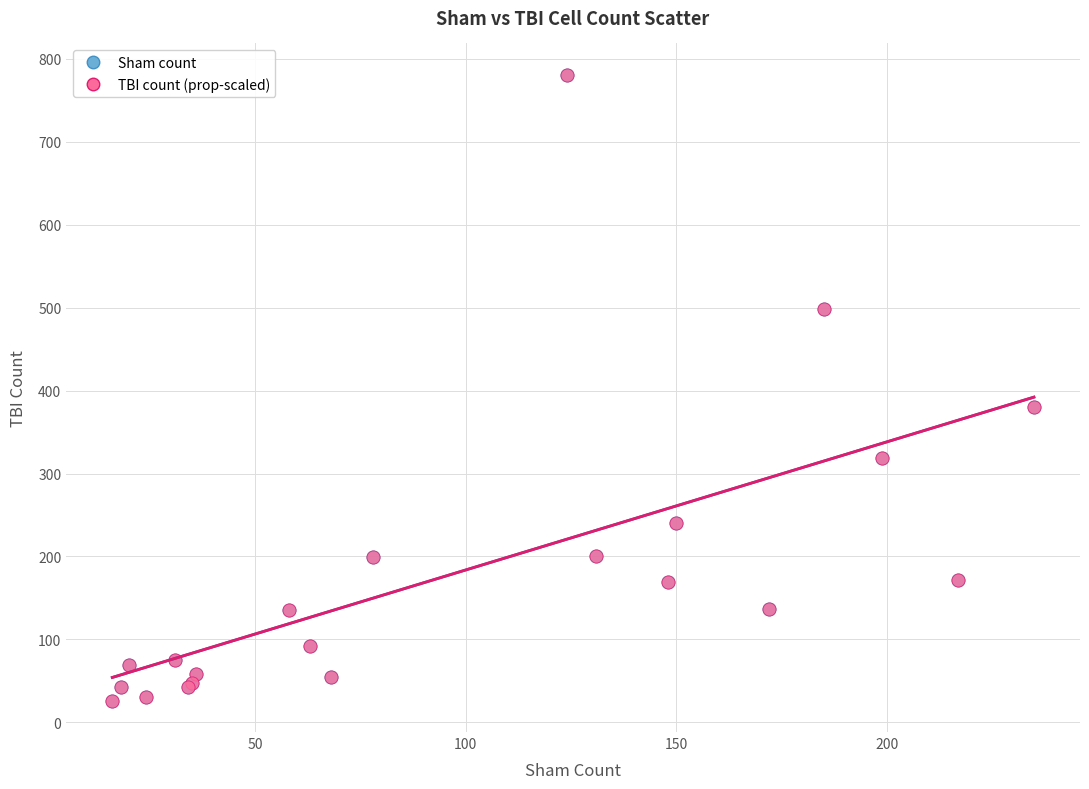

Which series has the widest spread of Y values?

TBI count (prop-scaled)